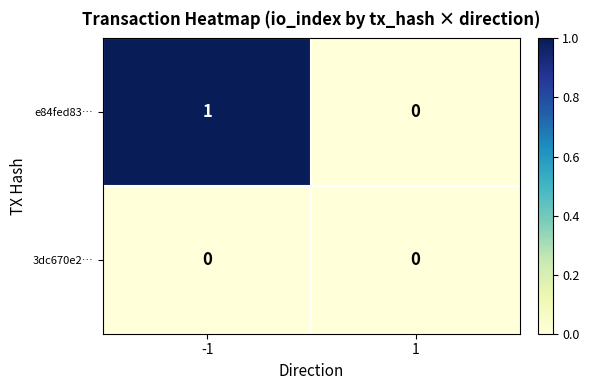

Which series has the widest spread of values?

e84fed83…